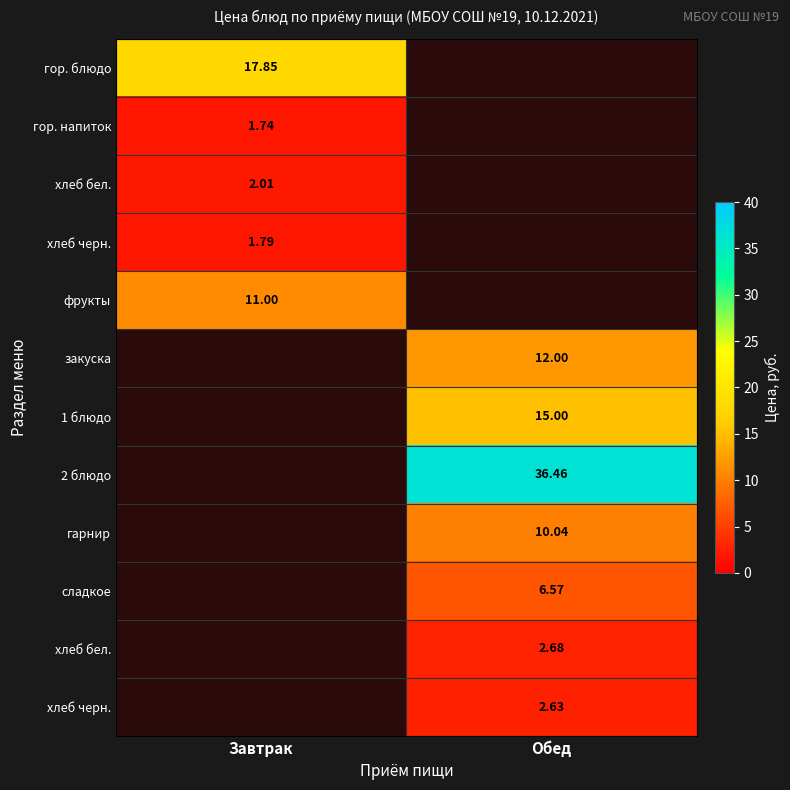

At which category does the chart reach its peak across all series?

Обед